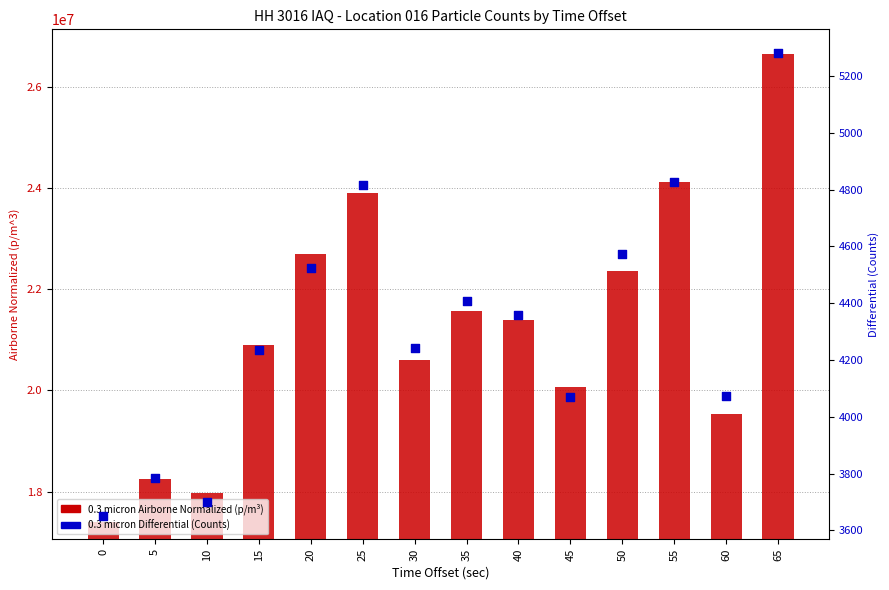

Which series has the widest spread of Y values?

0.3 micron Airborne Normalized